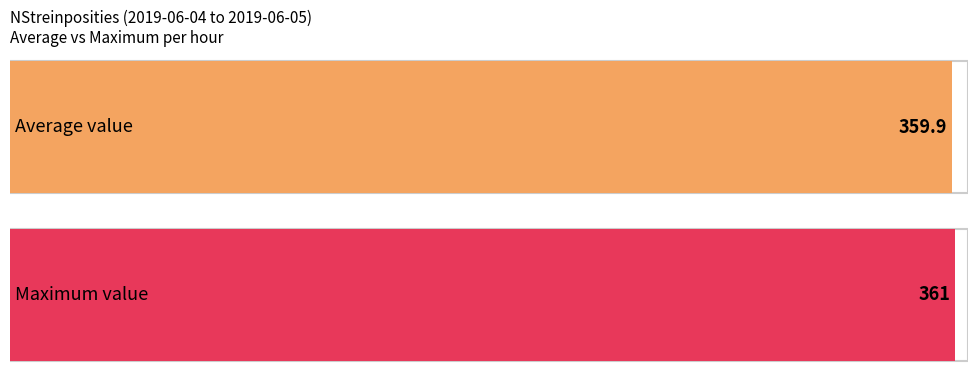

Are the bars grouped side by side (vs. stacked)?

No